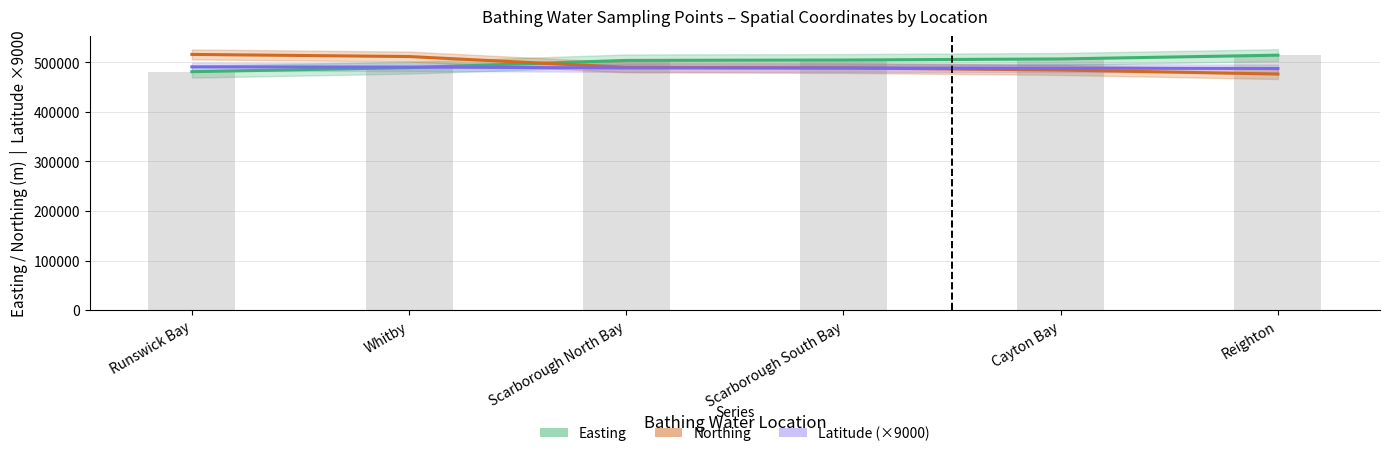

What is the difference between the Easting values at Scarborough North Bay and Reighton?

10586.0